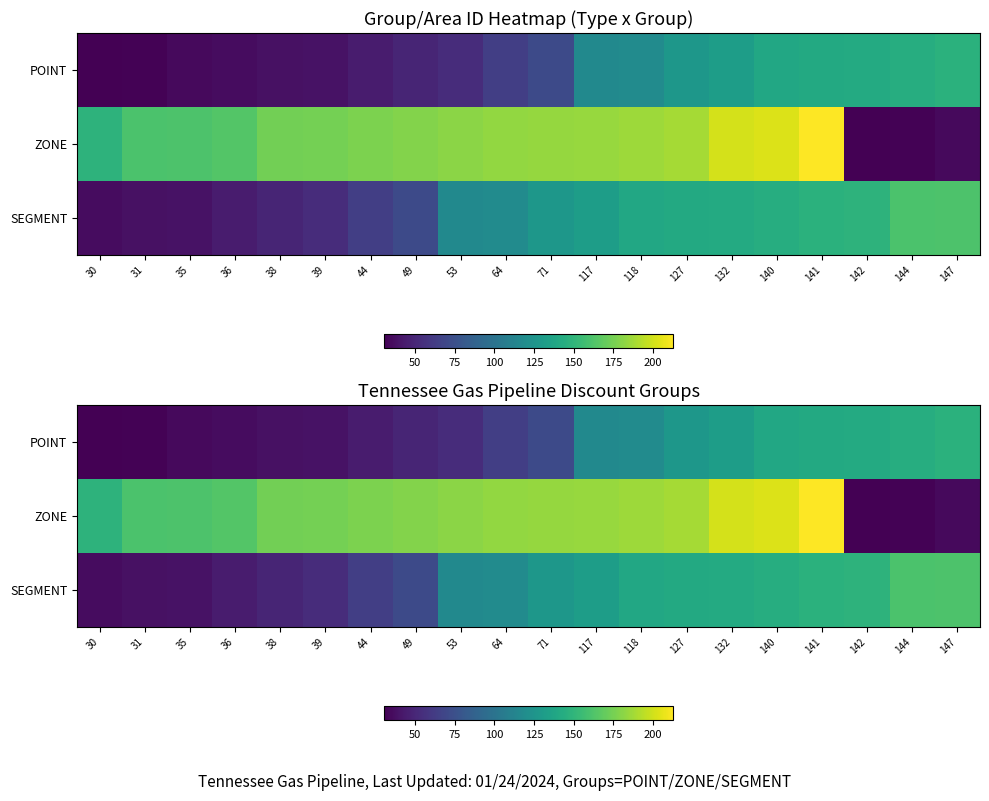

What is the maximum value shown in the chart?

213